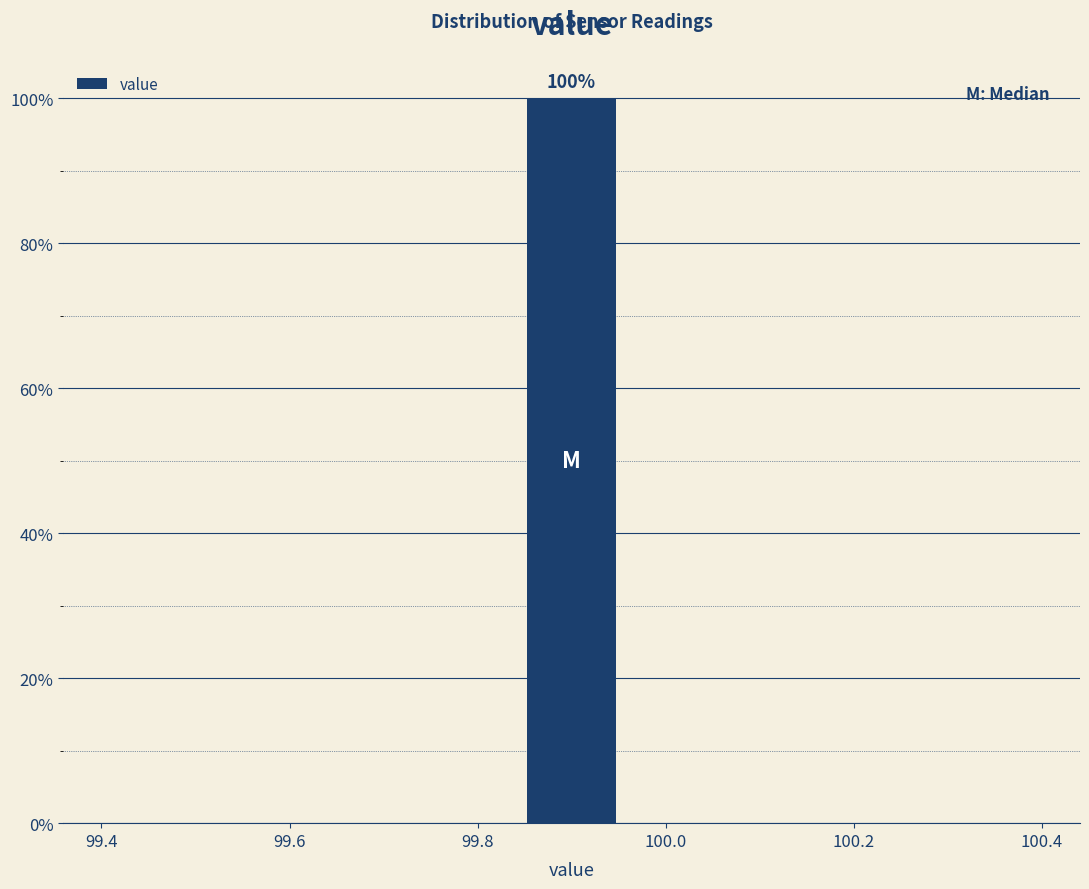

Which range on the x-axis has the tallest bar?

99.84 to 99.96